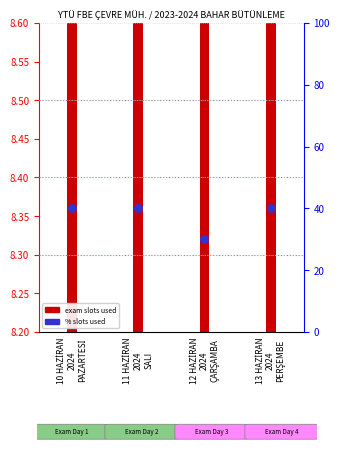

What is the change in value from 12 HAZİRAN
2024
ÇARŞAMBA to 13 HAZİRAN
2024
PERŞEMBE?

+10